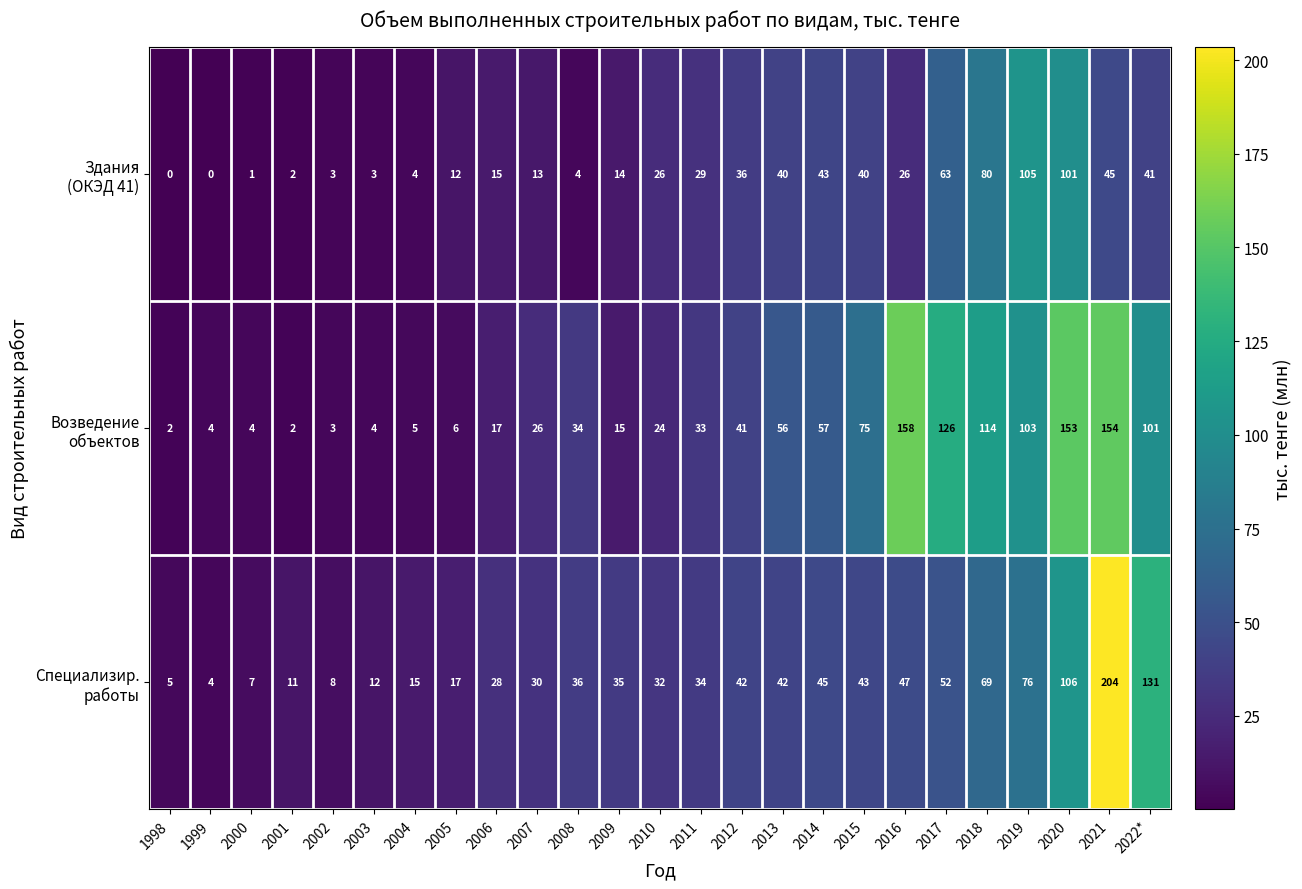

What is the spread (max minus min) of values at 2003?

9